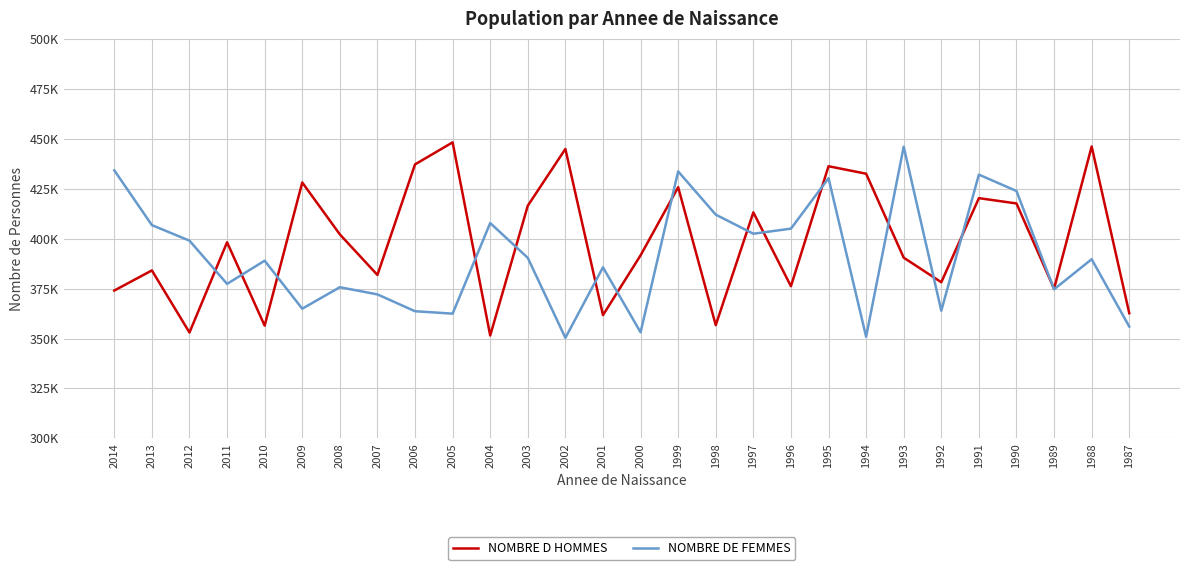

Which series ends up on top after the final intersection of NOMBRE DE FEMMES and NOMBRE D HOMMES?

NOMBRE D HOMMES